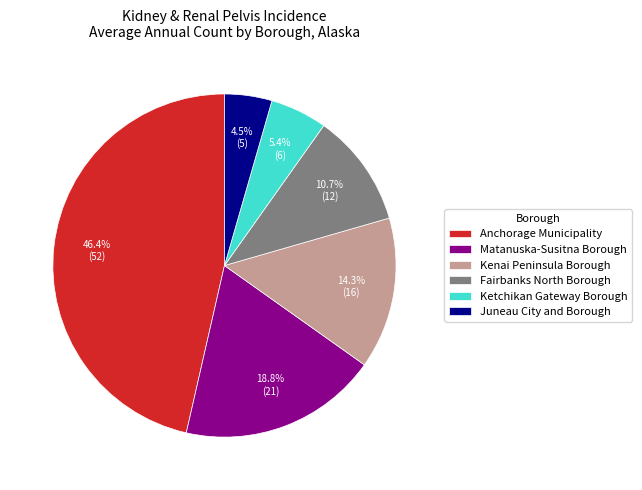

Does Juneau City and Borough account for over 50% of the chart?

No